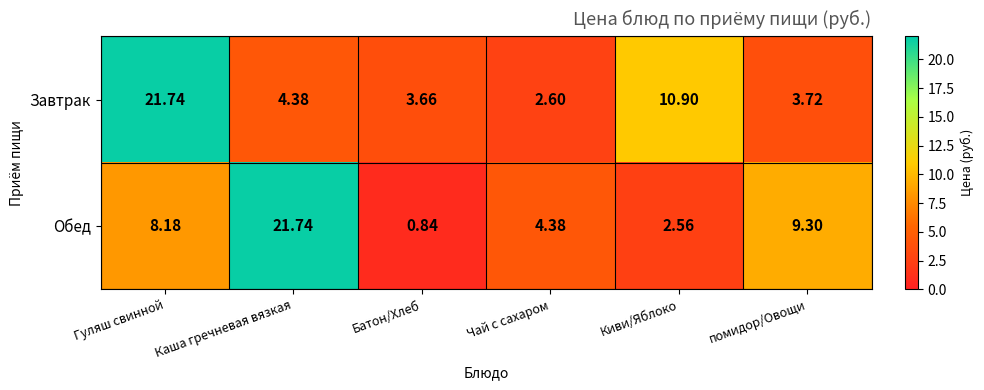

Which series has the largest range (max minus min)?

Обед